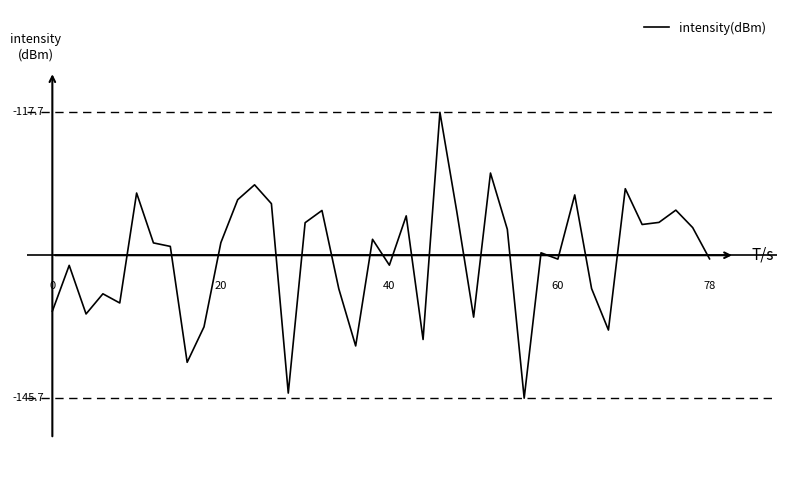

Does the chart display data point markers on the line(s)?

No